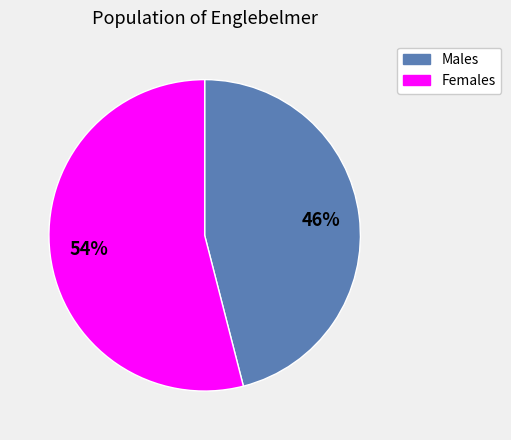

Does any single category account for the majority?

Yes